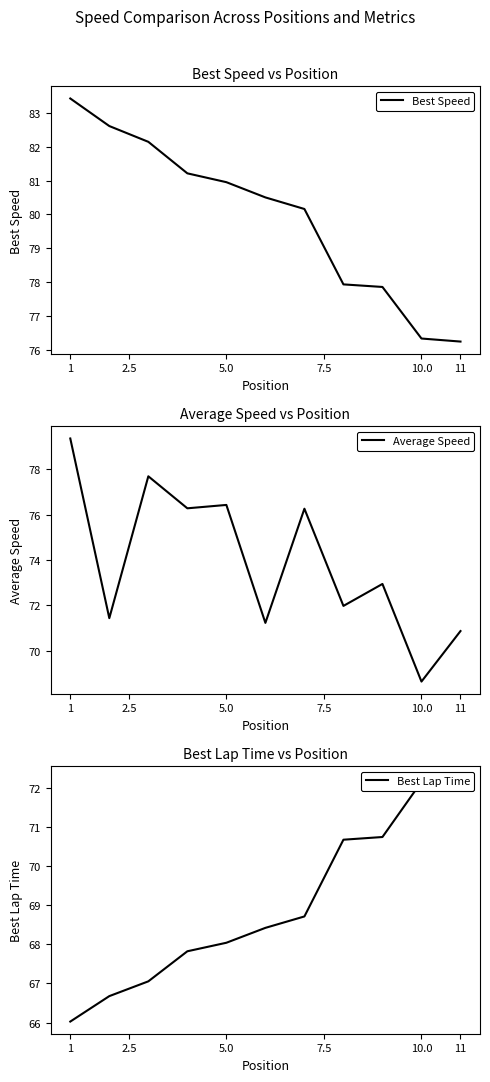

Is it true that Best Speed equals 36.8 at 5.0?

False